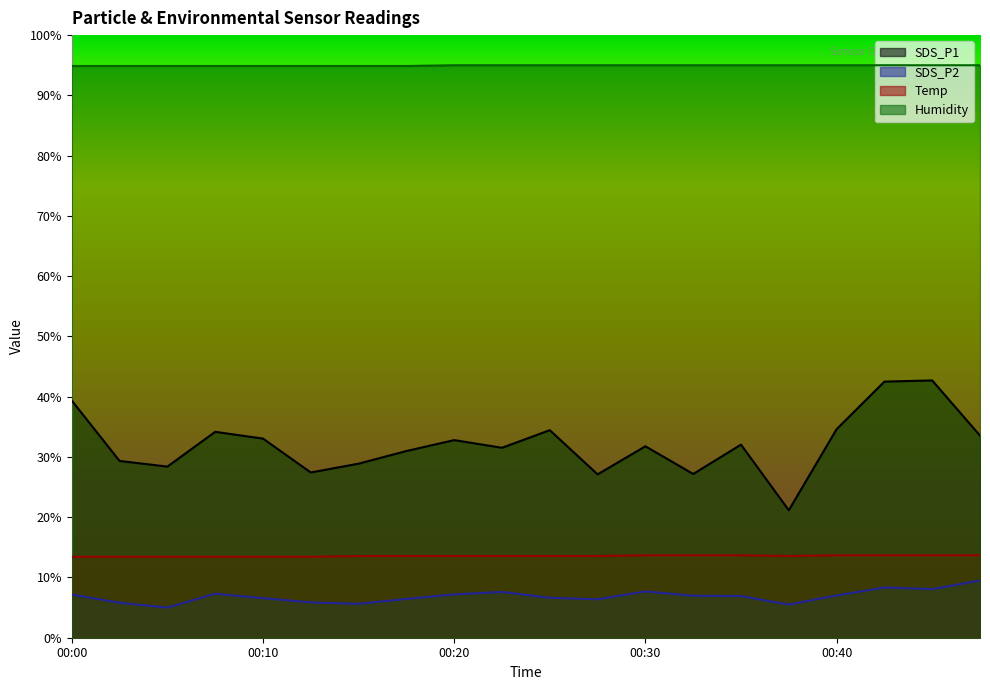

Which has a higher value, 00:37 or 00:07?

00:07